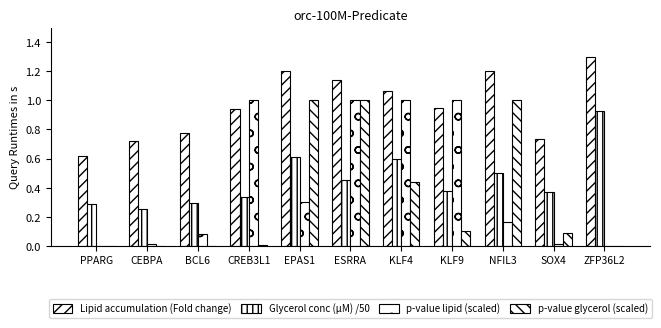

Which series has the largest total across all categories?

Lipid accumulation (Fold change)